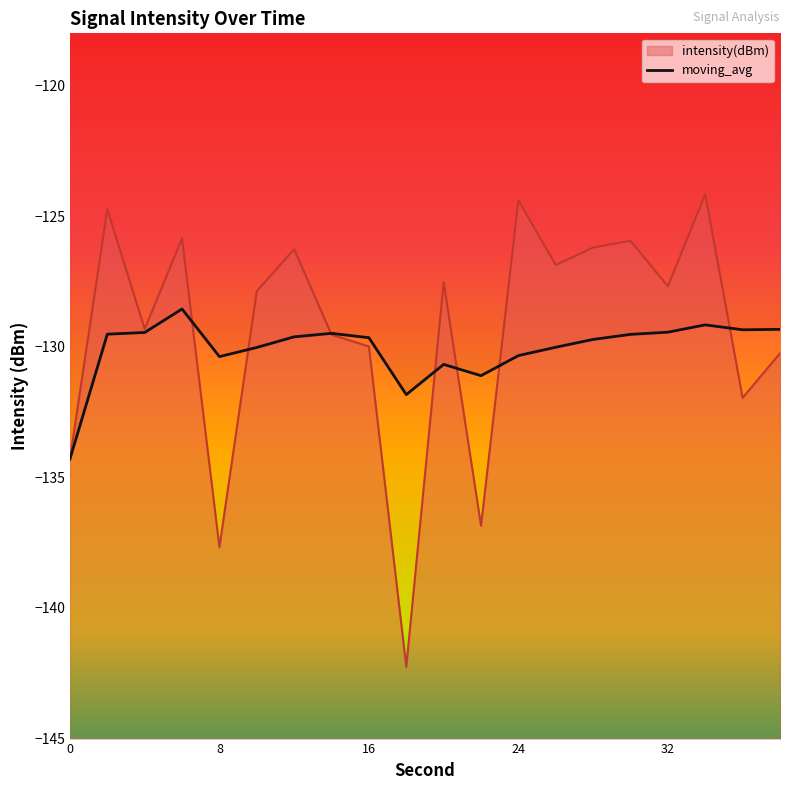

Which category has the highest value across all series?

34